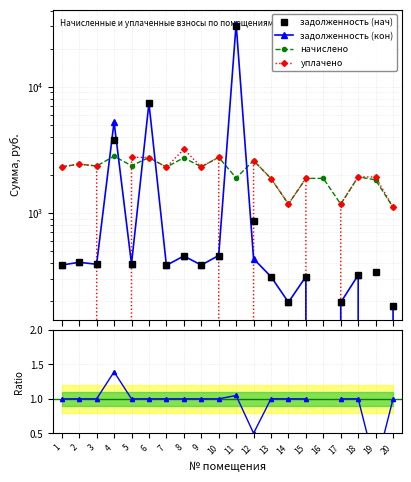

Which series ends up on top after the final intersection of задолженность (нач) and начислено?

начислено